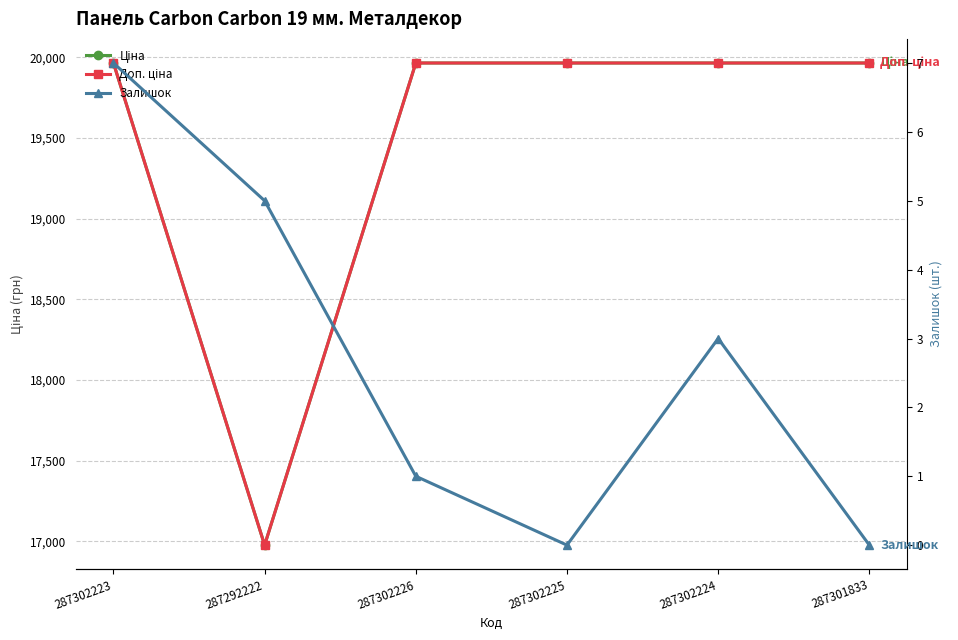

Which label corresponds to the smallest value in the chart?

287302225